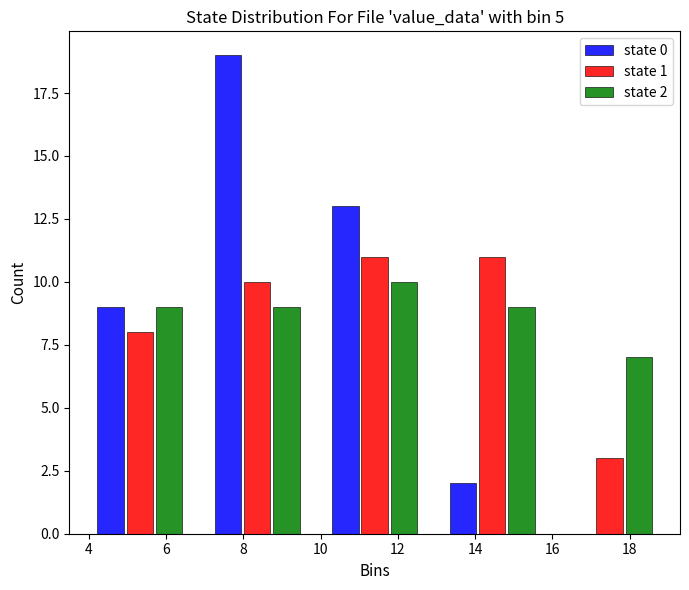

In the state 0 series, which range on the x-axis has the tallest bar?

6.84 to 9.88